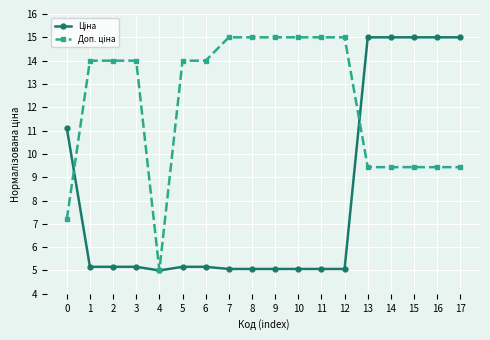

What is the total value across all series at 11?

20.1